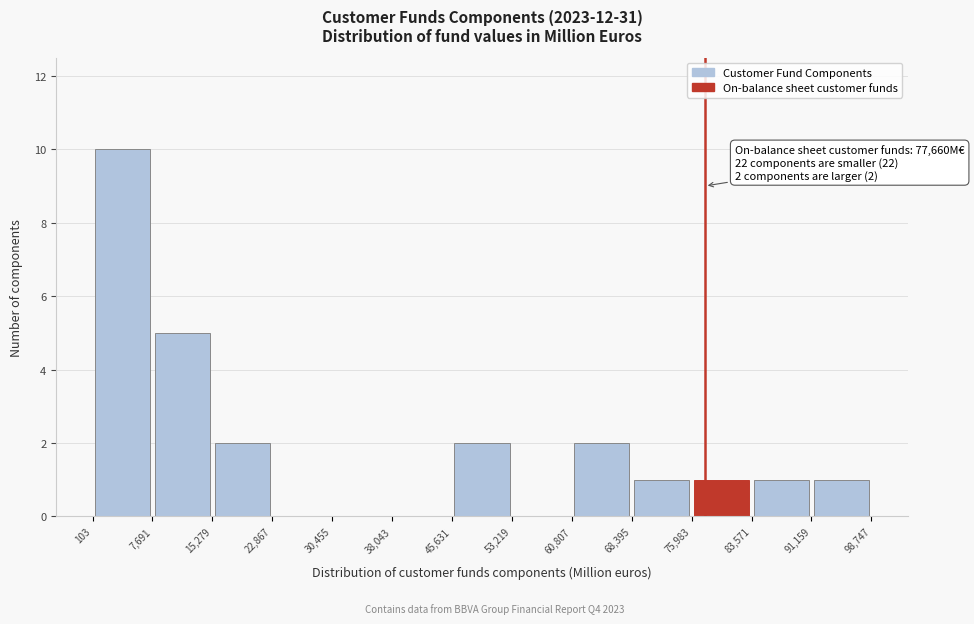

Which range on the x-axis has the tallest bar?

103 to 7,691